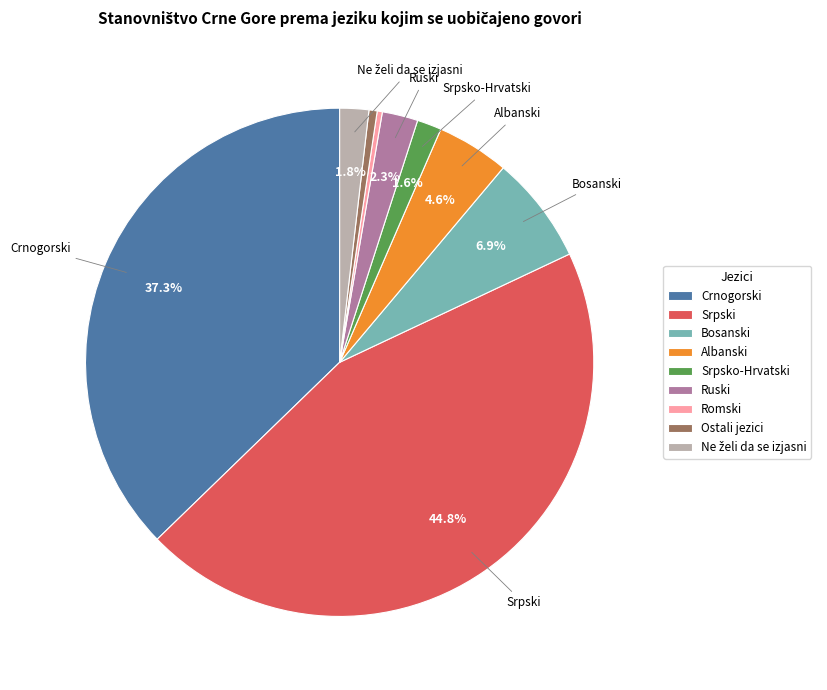

Does Bosanski represent more than half of the total?

No